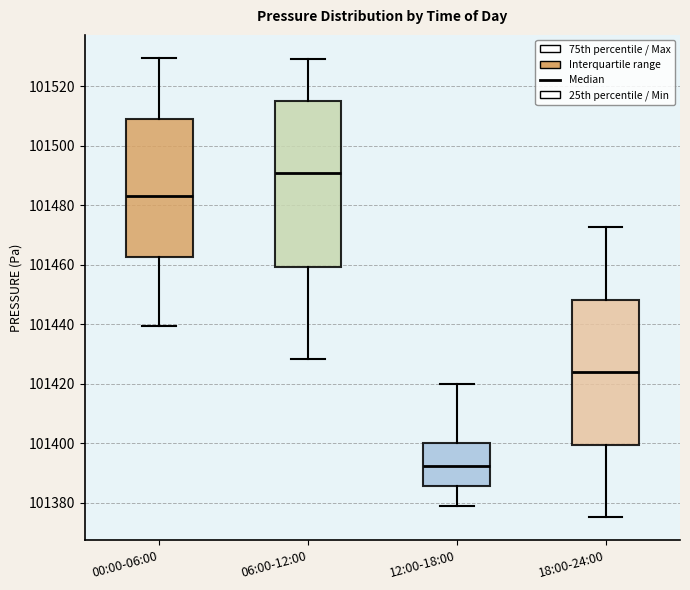

Reading left to right, read every box against the y-axis: the position of its median line, the range the box covers, and the ends of its whiskers. The values are not printed on the chart, so give them approximately, as read against the axis.

00:00-06:00: median 101484, box 101462 to 101508, whiskers 101440 to 101530
06:00-12:00: median 101490, box 101460 to 101516, whiskers 101428 to 101530
12:00-18:00: median 101392, box 101386 to 101400, whiskers 101378 to 101420
18:00-24:00: median 101424, box 101400 to 101448, whiskers 101376 to 101472